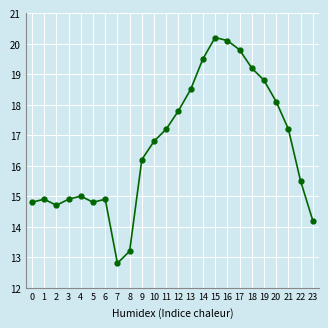

What is the average value?

16.6